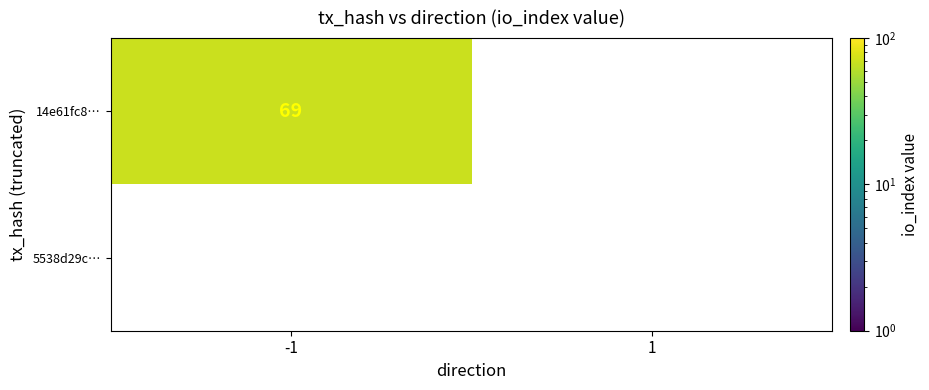

At how many categories does at least one series exceed 25?

1